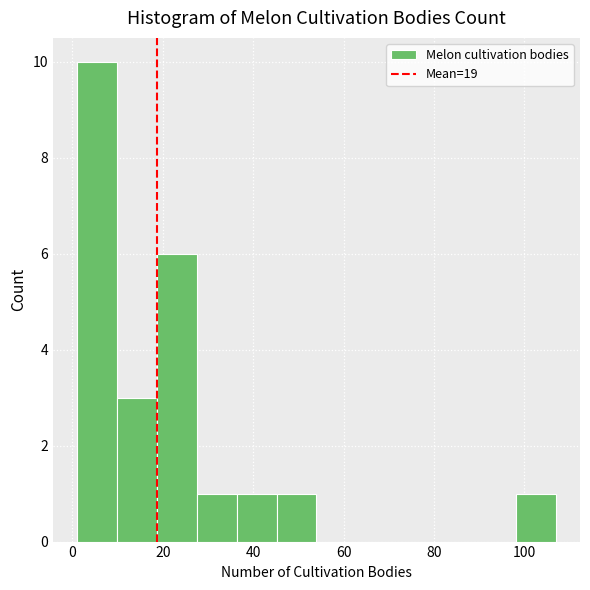

What is the height of the bar covering 28 to 36 on the x-axis? Neither the bar edges nor the heights are printed on the chart, so give them approximately, as read against the axes.

1